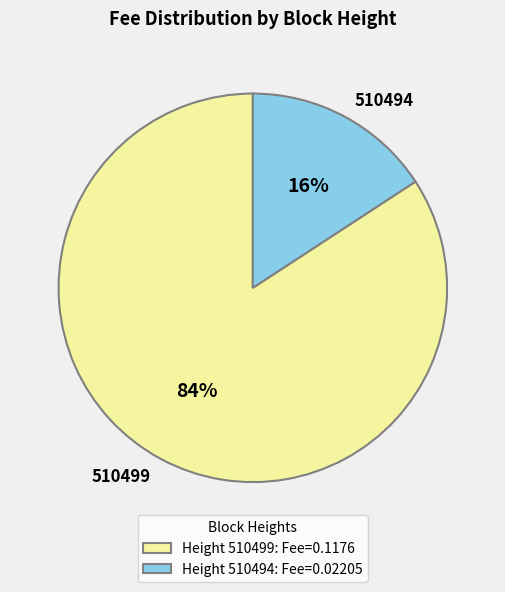

To the nearest percent, what portion does 510499 represent?

84%